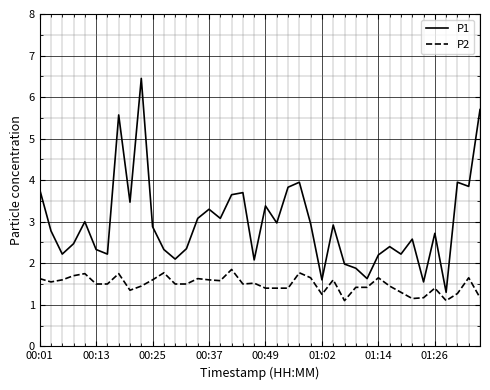

Which series has the largest range (max minus min)?

P1